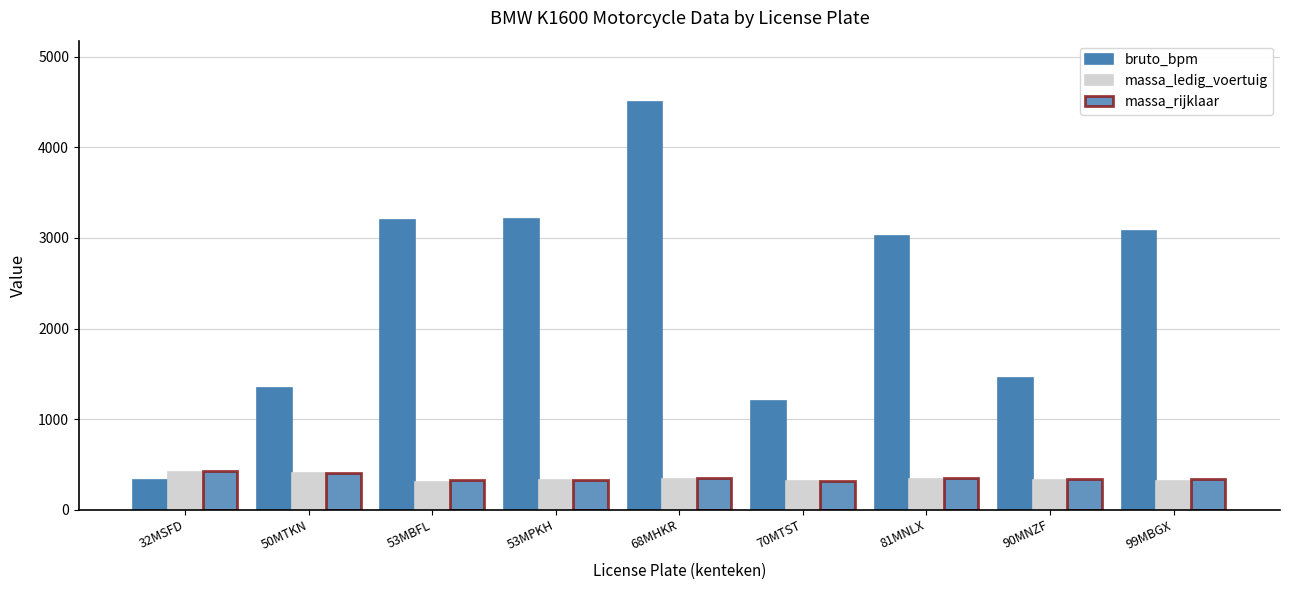

What is the label of the 5th bar from the right?

68MHKR